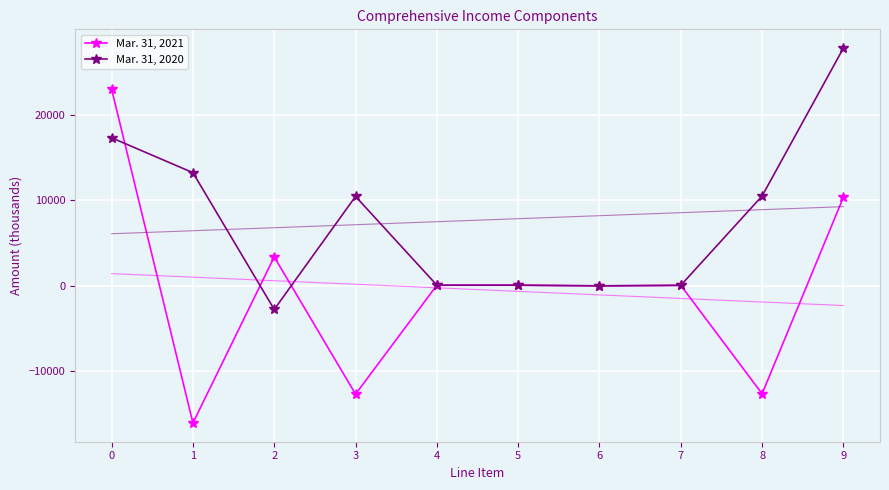

Rank the series by their maximum value, from highest to lowest.

Mar. 31, 2020, Mar. 31, 2021